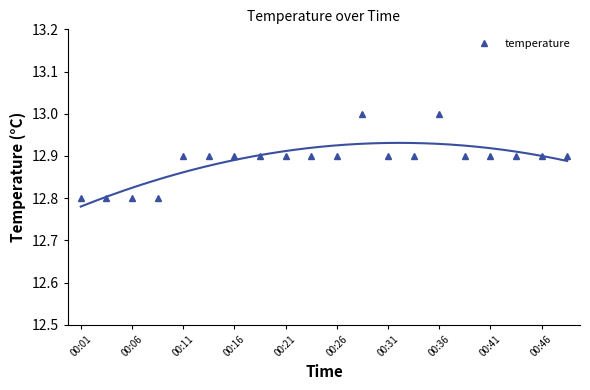

At which label is the value closest to 12?

00:01